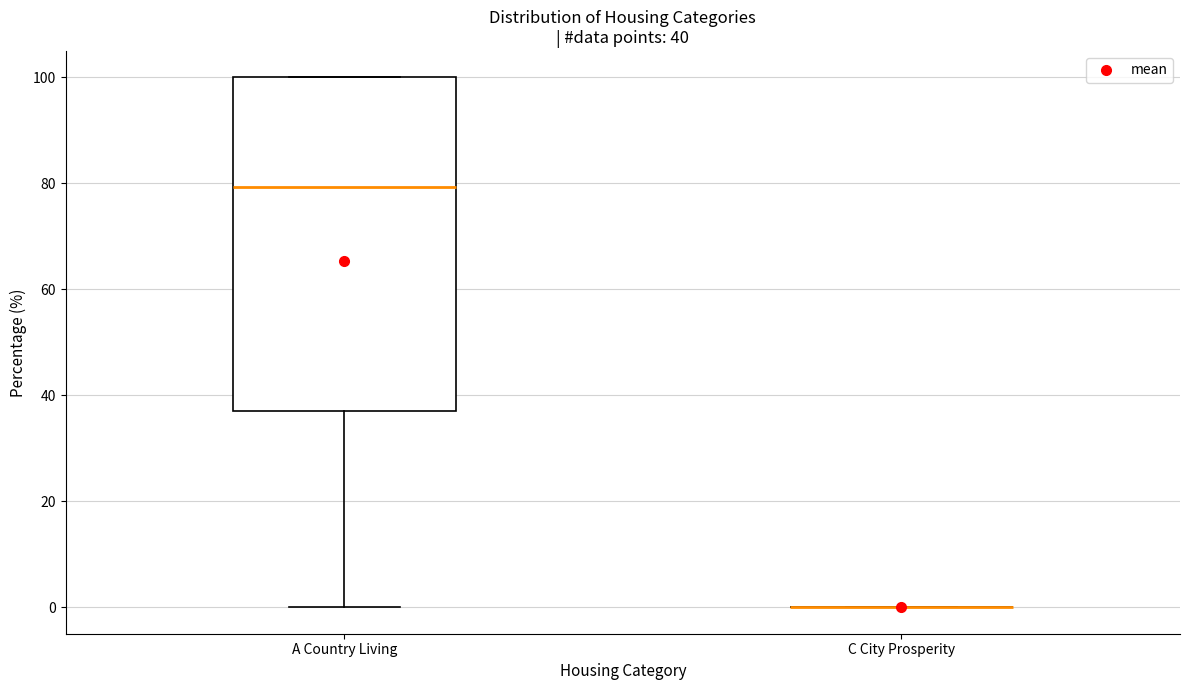

Comparing the boxes themselves (not the whiskers), which one is the tallest?

A Country Living